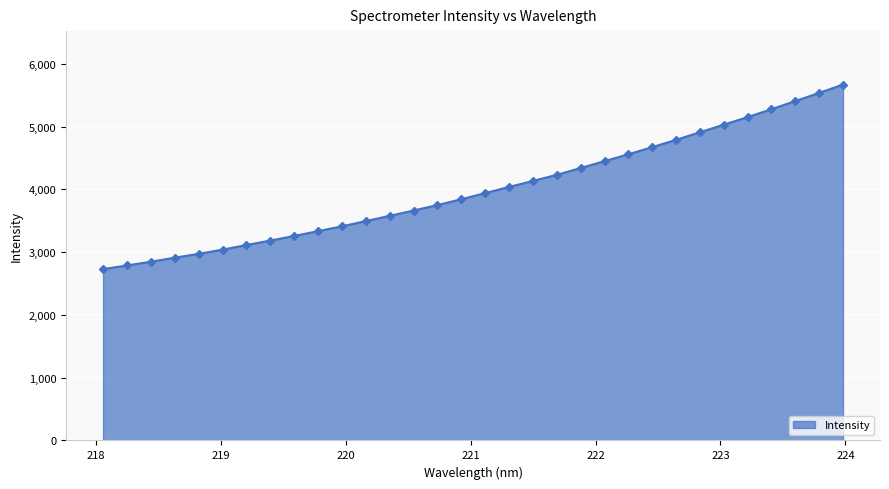

What is the average value?

4002.3